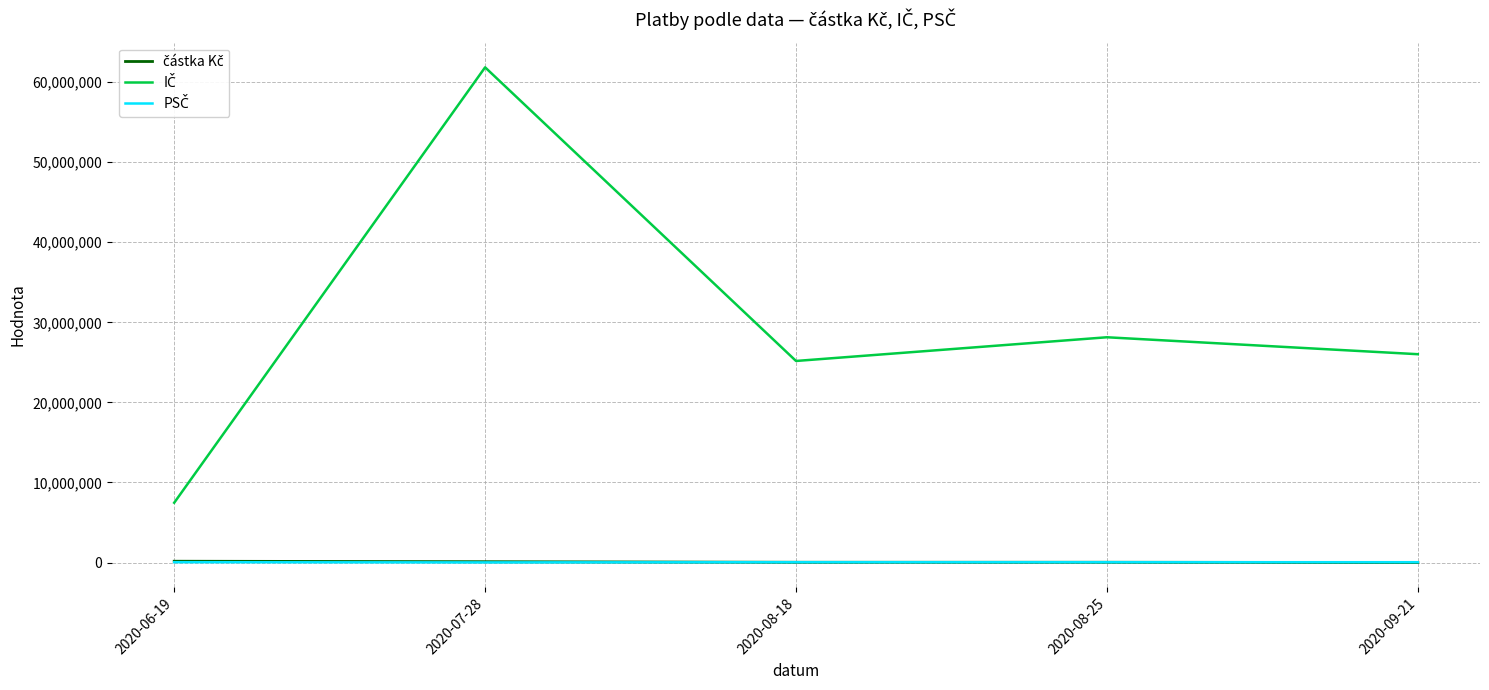

At which category is the sum across all series the highest?

2020-07-28